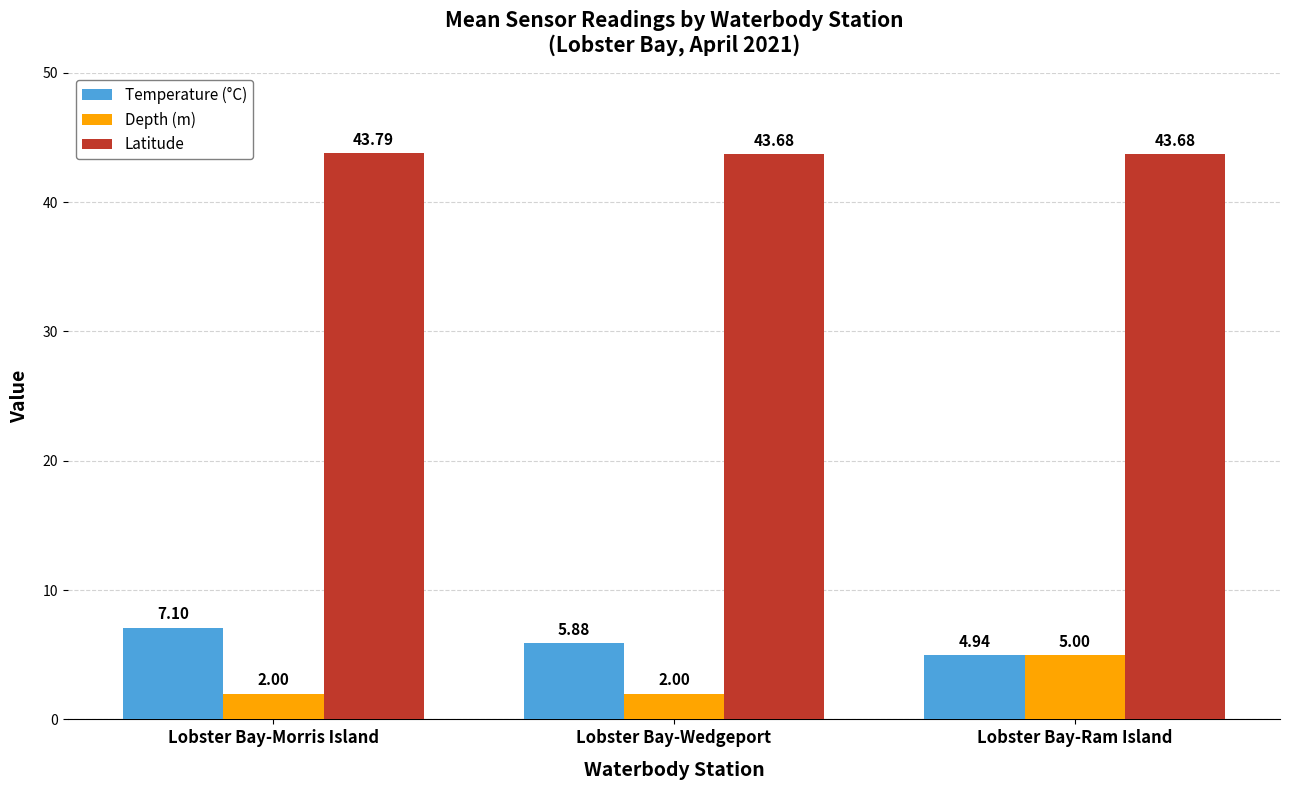

Is it true that Temperature (°C) equals 5.9 at Lobster Bay-Wedgeport?

True